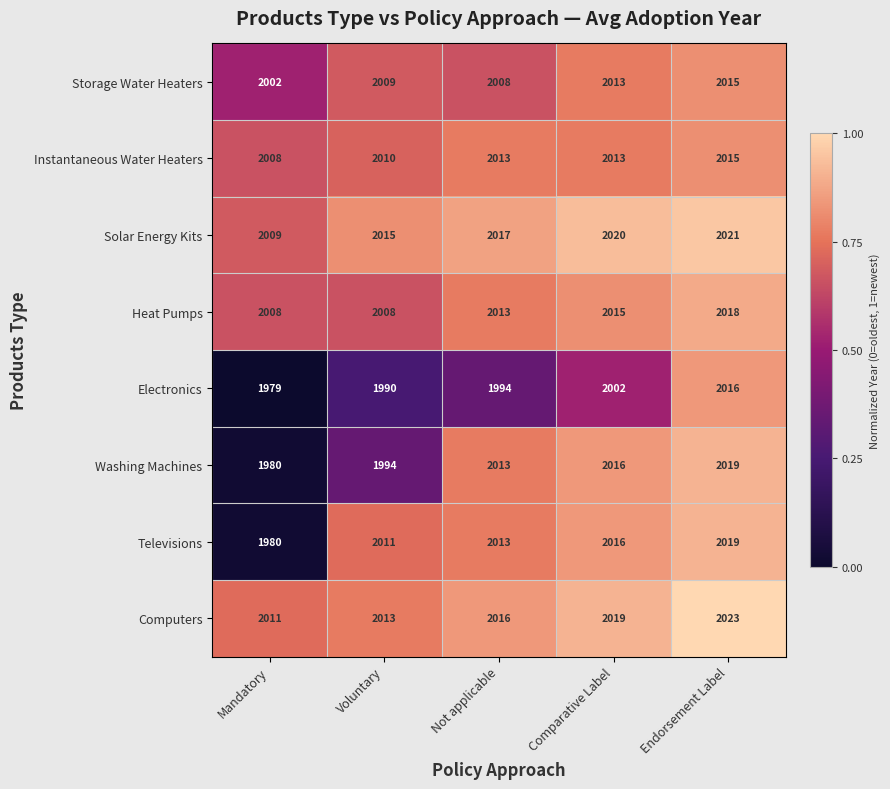

The value of Televisions at Not applicable is 2013. True or false?

True